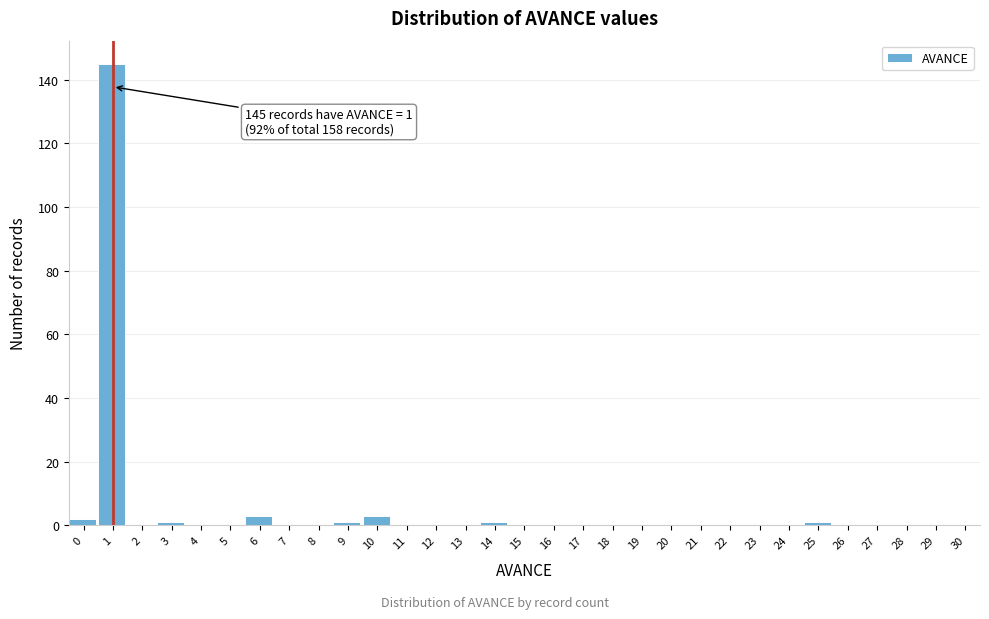

What is the sum of all values?

157